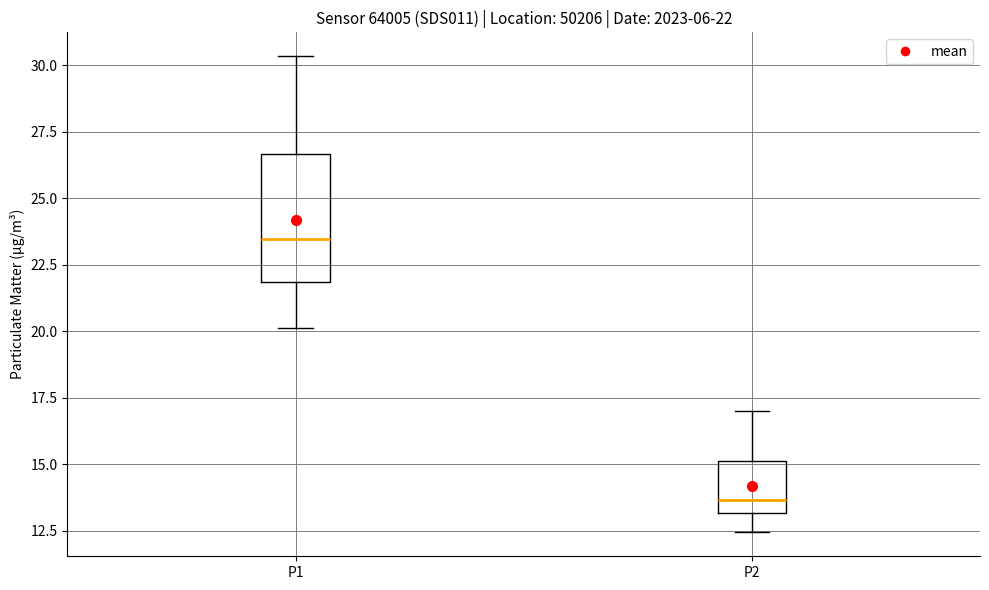

Which box's median line is the highest?

P1